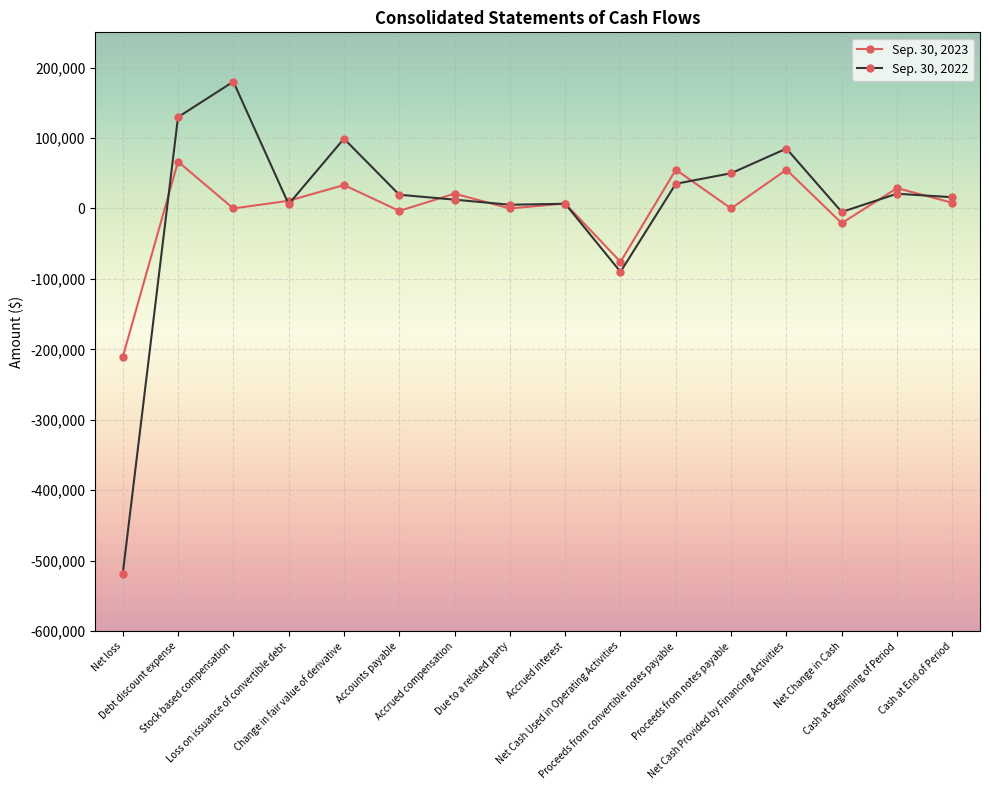

Read the Sep. 30, 2023 value at Cash at End of Period, to the nearest 50.

8050